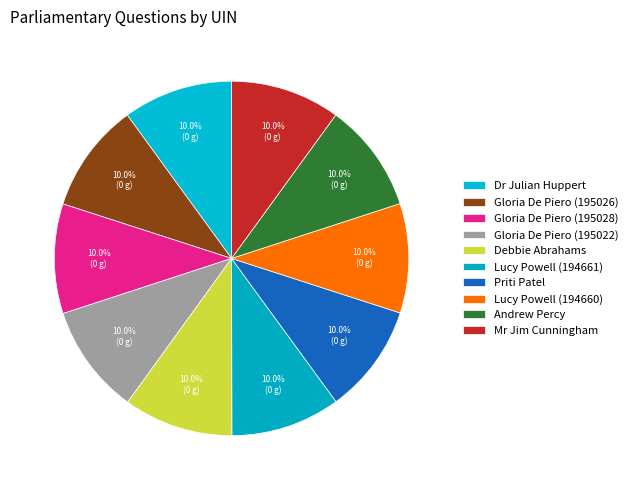

Approximately how many times larger is the value at Priti Patel compared to Debbie Abrahams?

1.0